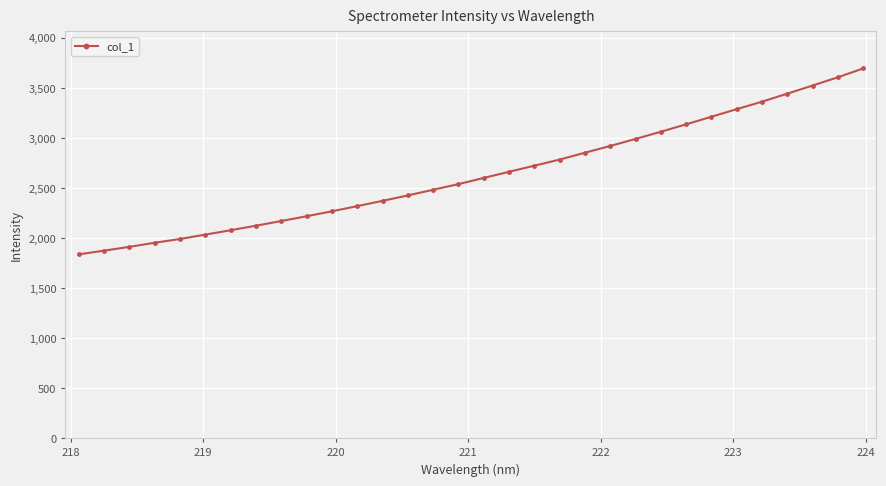

Count the number of data series in this chart.

1